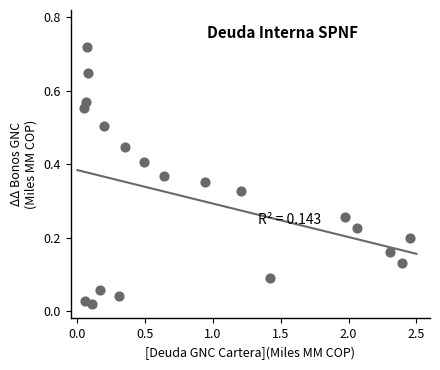

What is the range of X values (max minus min)?

2.4